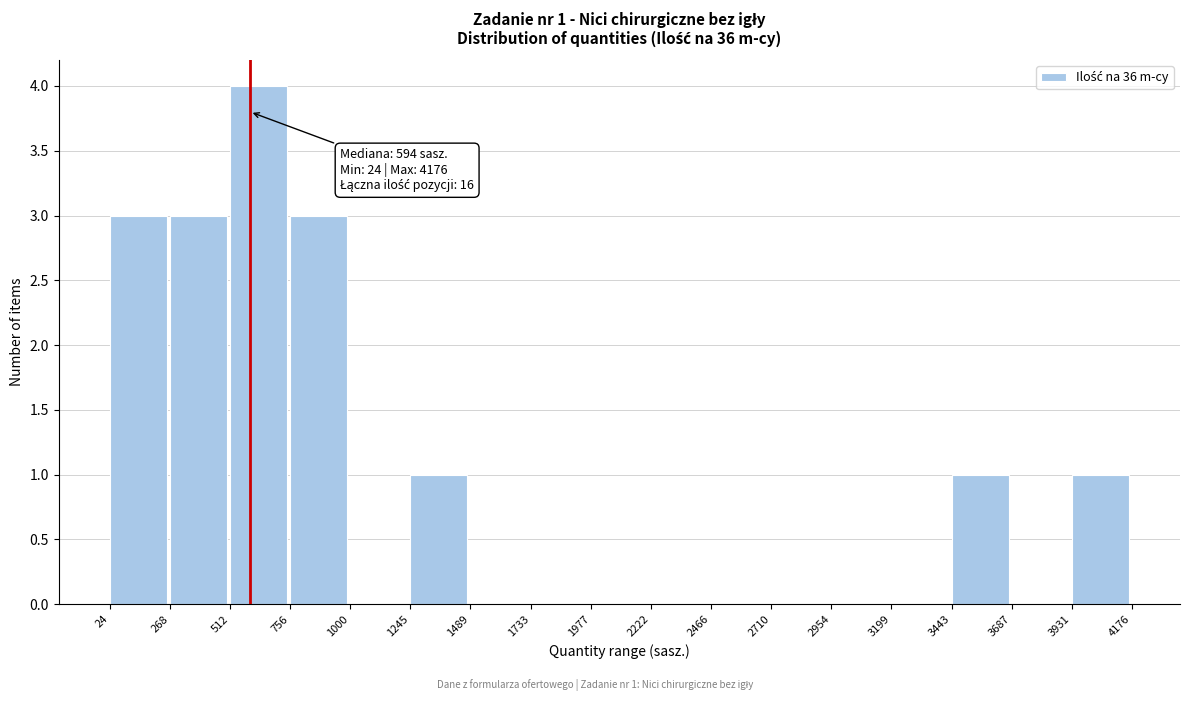

Over which range of the x-axis is the bar tallest?

512 to 756